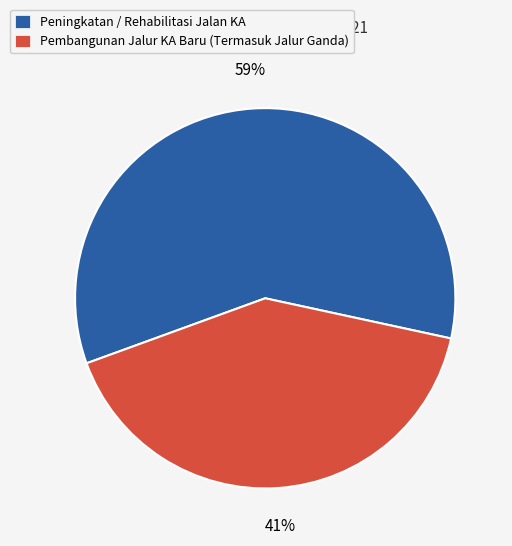

Count the number of slices in the pie.

2